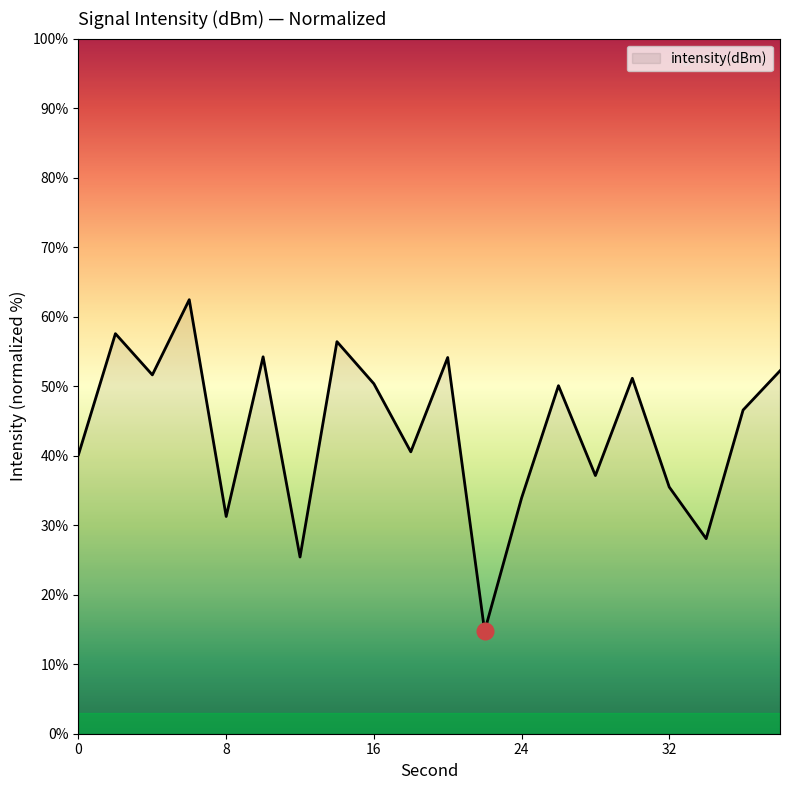

What is the difference between the maximum and minimum values?

47.7